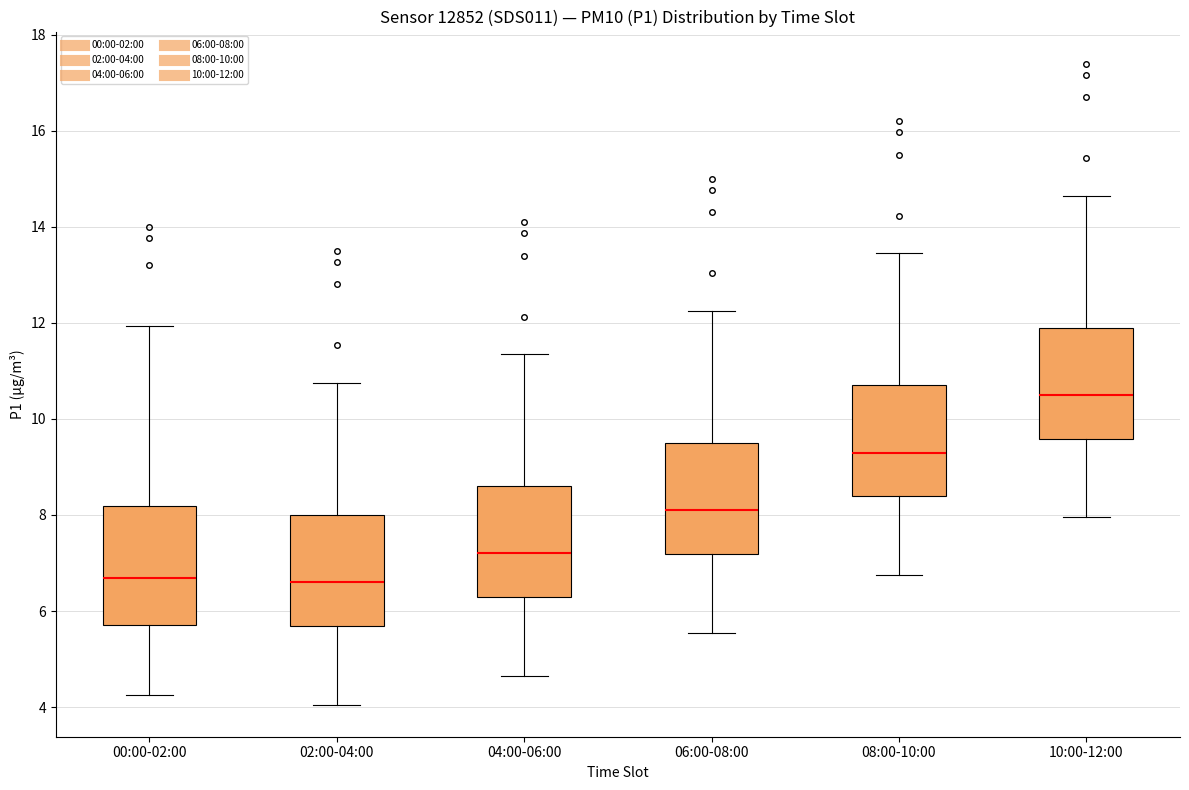

Reading left to right, transcribe this box plot: for each box, give where its median line is, the range the box spans, and where its two whiskers end, as read against the y-axis. The values are not printed on the chart, so give them approximately, as read against the axis.

00:00-02:00: median 6.6, box 5.8 to 8.2, whiskers 4.2 to 12.0
02:00-04:00: median 6.6, box 5.6 to 8.0, whiskers 4.0 to 10.8
04:00-06:00: median 7.2, box 6.2 to 8.6, whiskers 4.6 to 11.4
06:00-08:00: median 8.2, box 7.2 to 9.4, whiskers 5.6 to 12.2
08:00-10:00: median 9.4, box 8.4 to 10.6, whiskers 6.8 to 13.4
10:00-12:00: median 10.6, box 9.6 to 11.8, whiskers 8.0 to 14.6